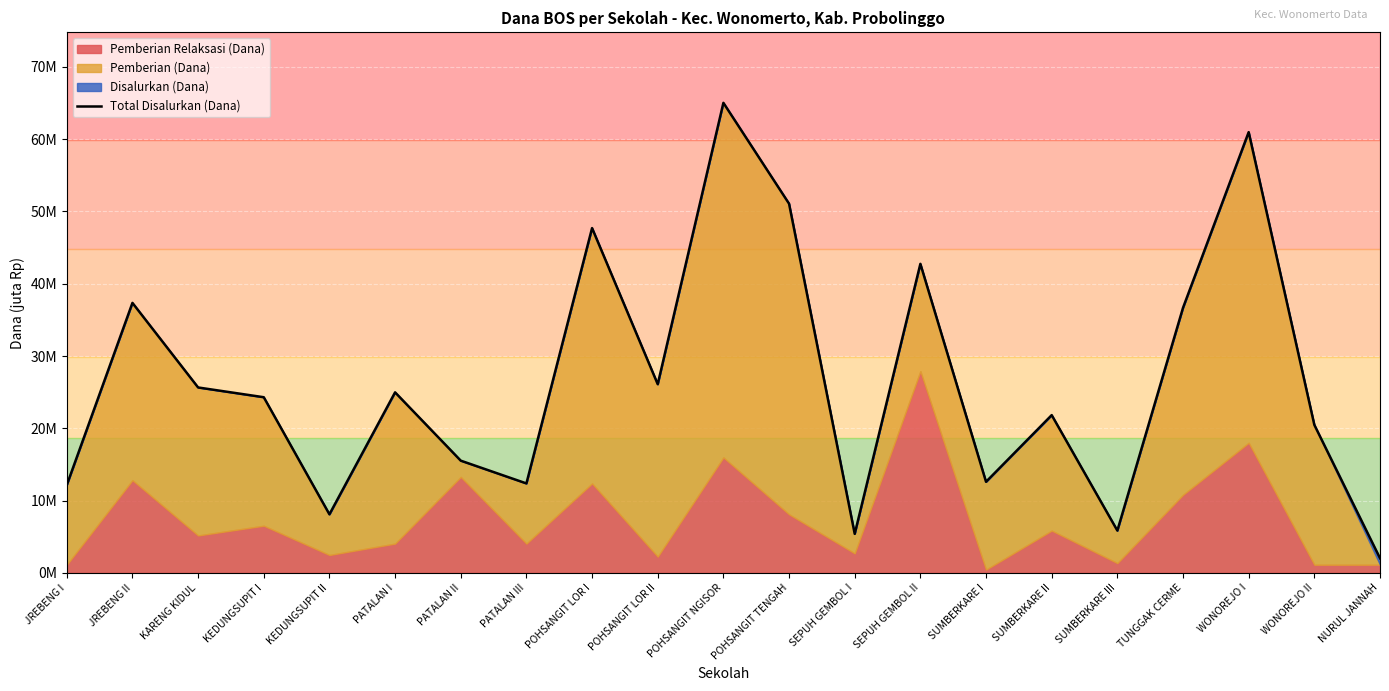

Approximately how many times larger is the value at PATALAN I compared to JREBENG I?

2.1